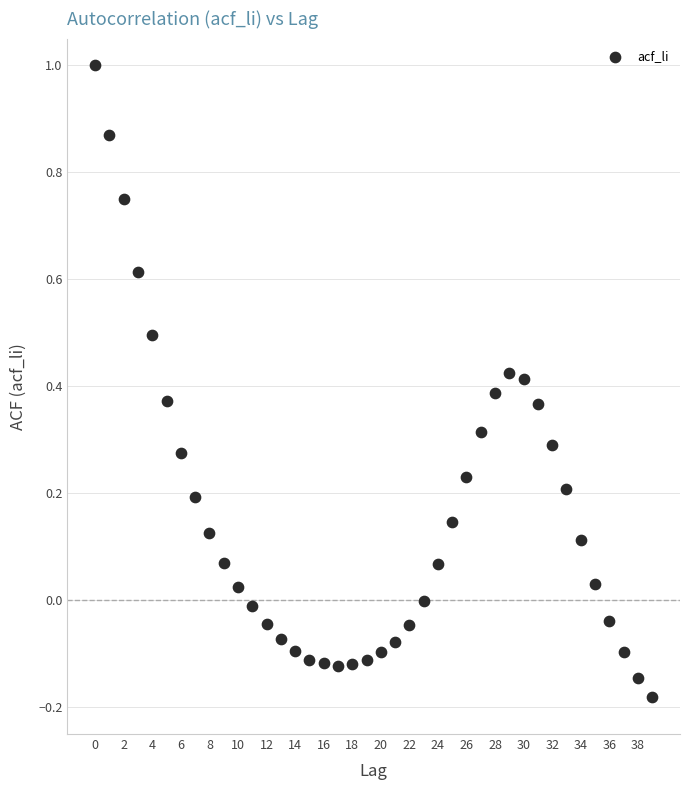

How many points are shown in the scatter plot?

40